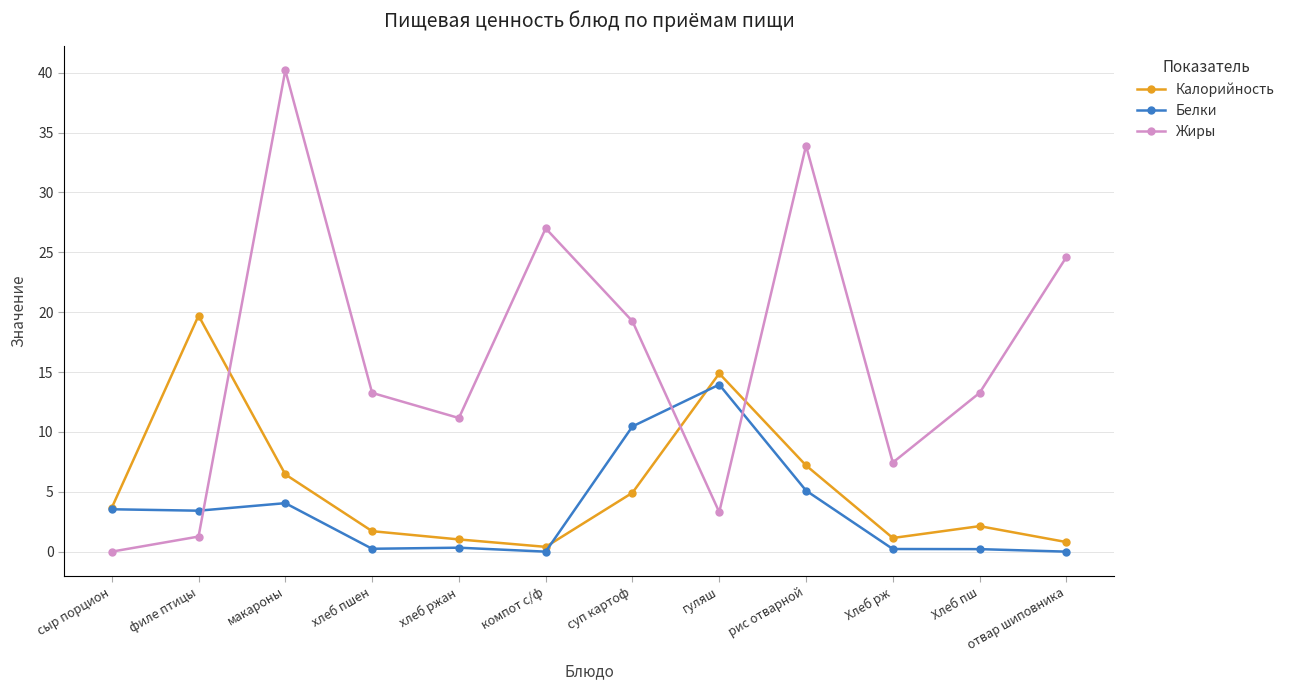

How many lines are shown in the chart?

3